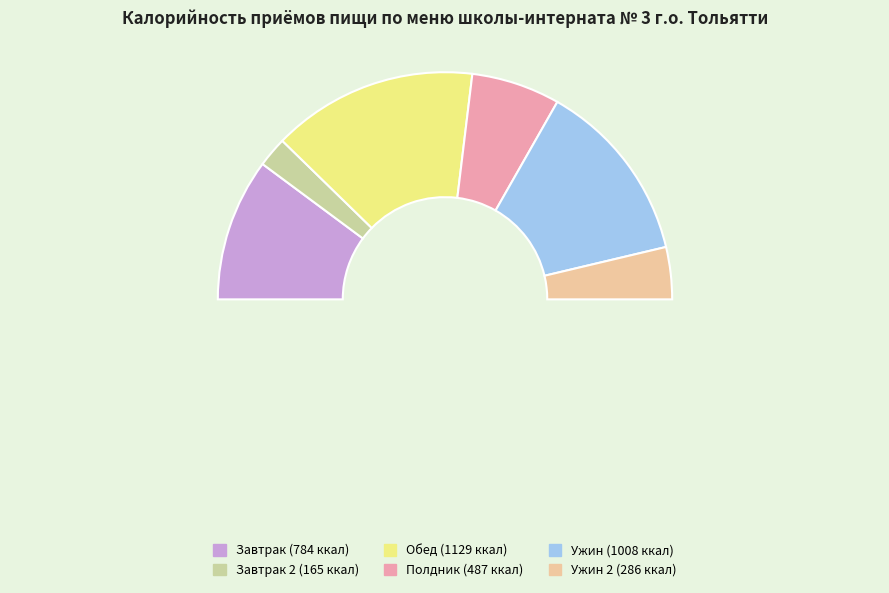

Is there a majority slice in this chart?

No